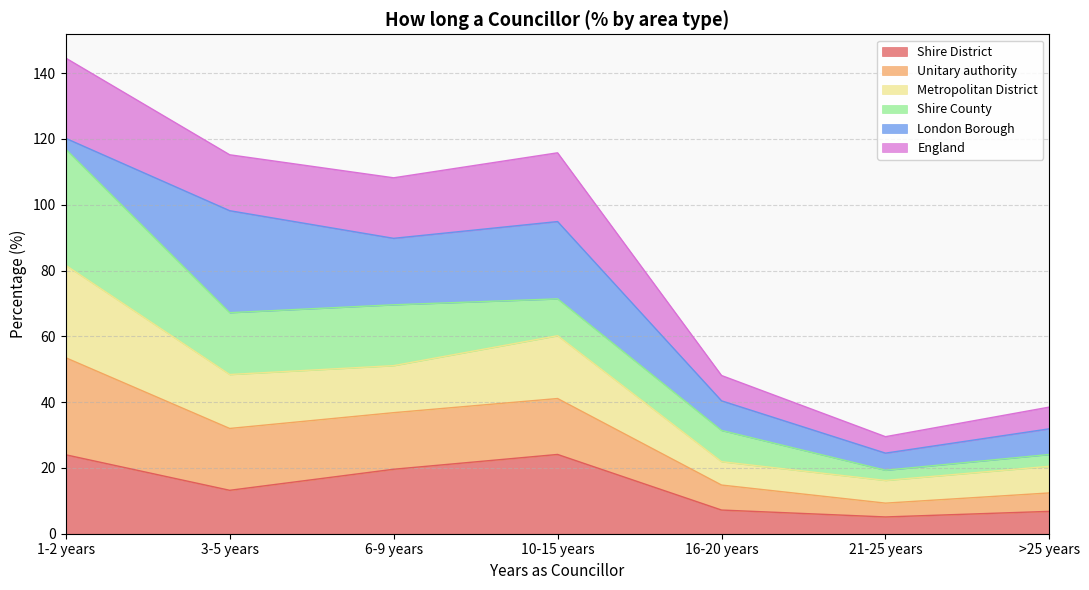

What is the total value across all series at 6-9 years?

108.2